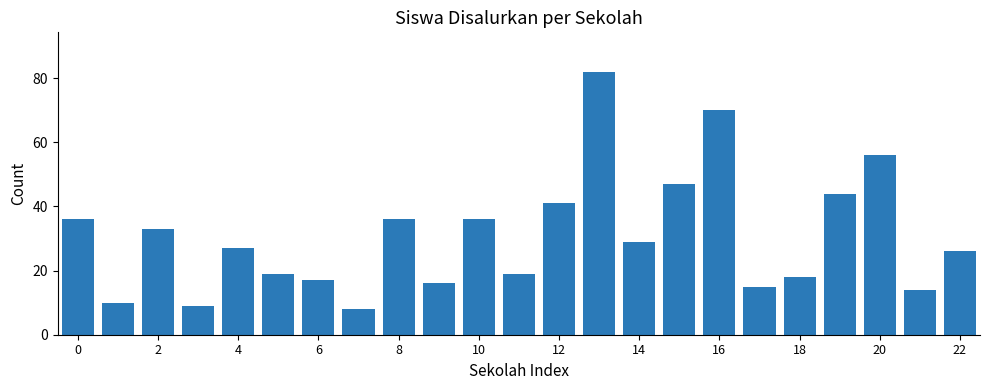

Reading left to right, what are all the values shown in this chart?

36	10	33	9	27	19	17	8	36	16	36	19	41	82	29	47	70	15	18	44	56	14	26